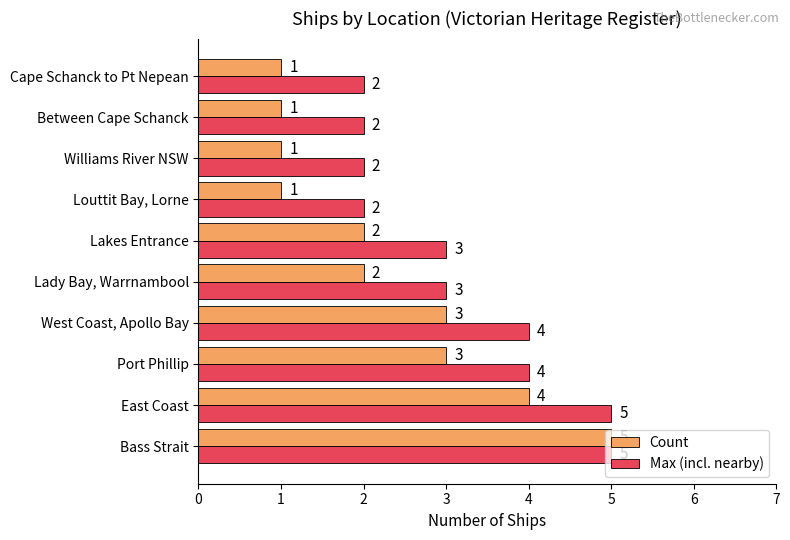

What is the difference between the maximum and minimum values in the Count series?

4